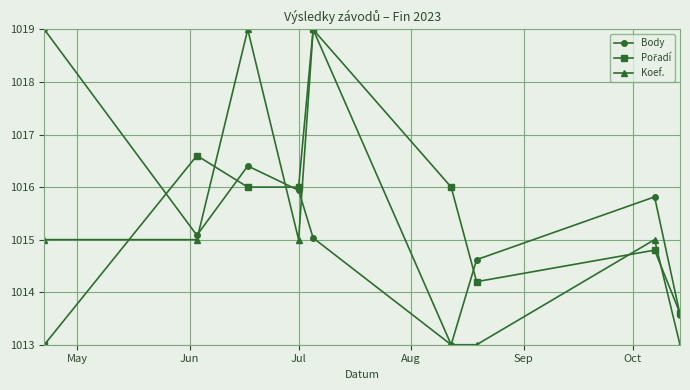

What is the minimum value shown in the chart?

1013.0